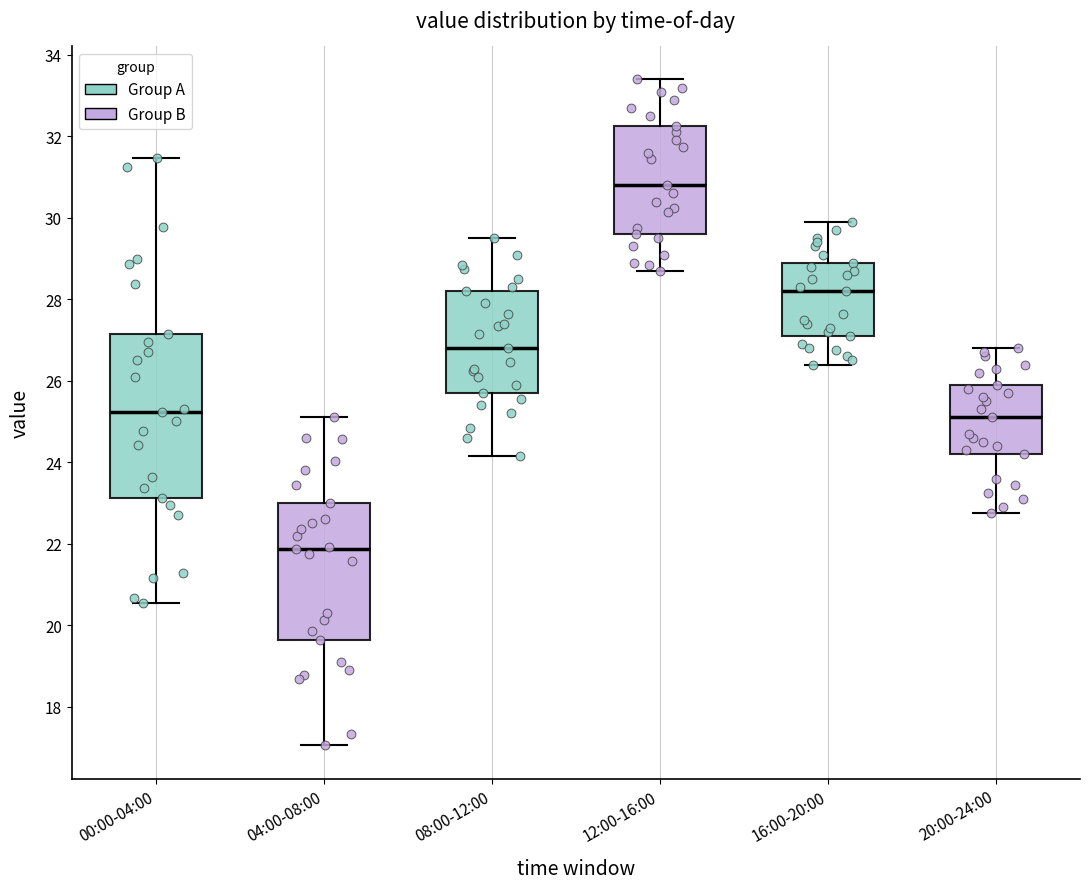

Where does the median line of the box for 20:00-24:00 sit on the y-axis? The values are not printed on the chart, so give them approximately, as read against the axis.

25.2